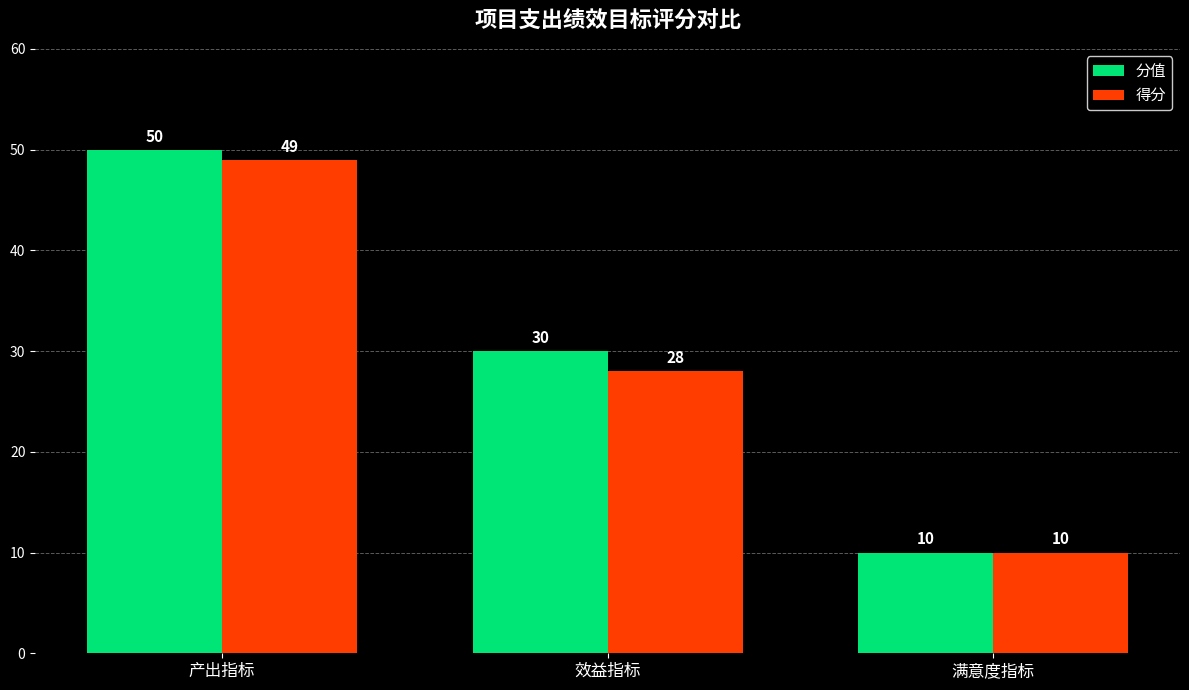

Reading left to right, extract all data points from this chart.

分值: 50	30	10
得分: 49	28	10